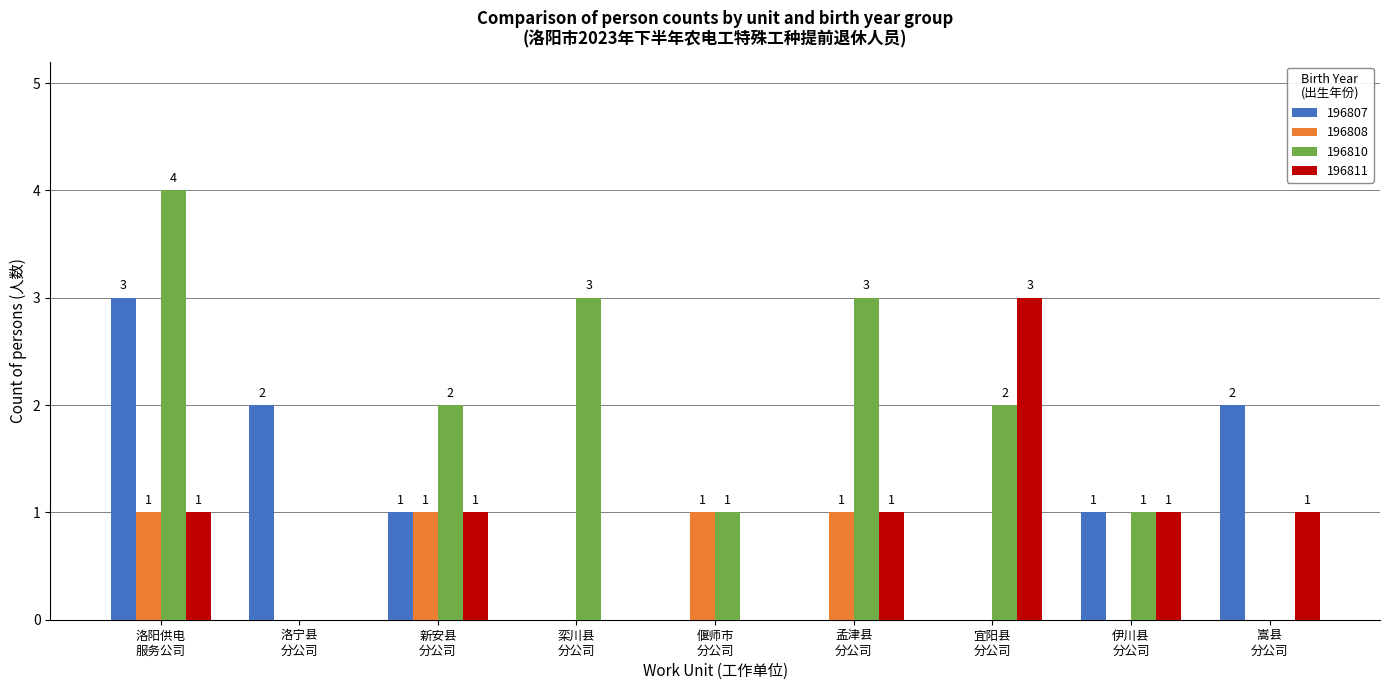

How many values in 196808 are above zero?

4